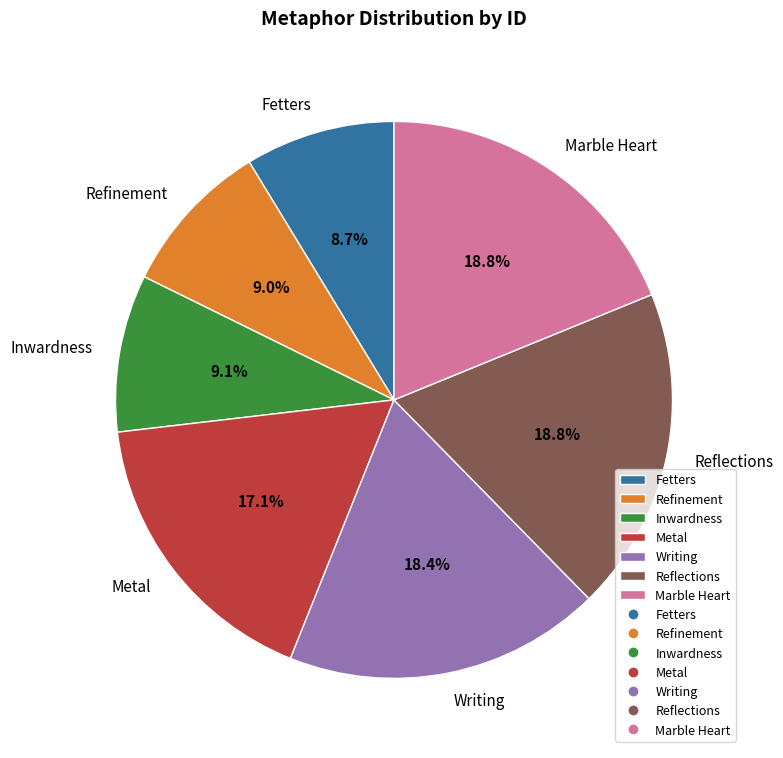

Is Refinement the majority of the pie?

No